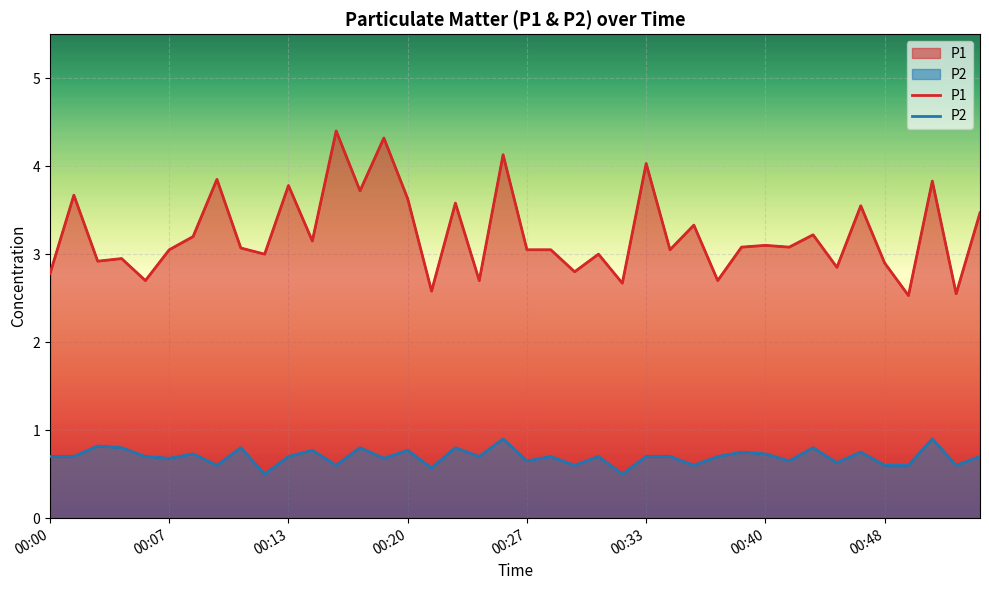

What are all the series names shown in the legend?

P1, P2